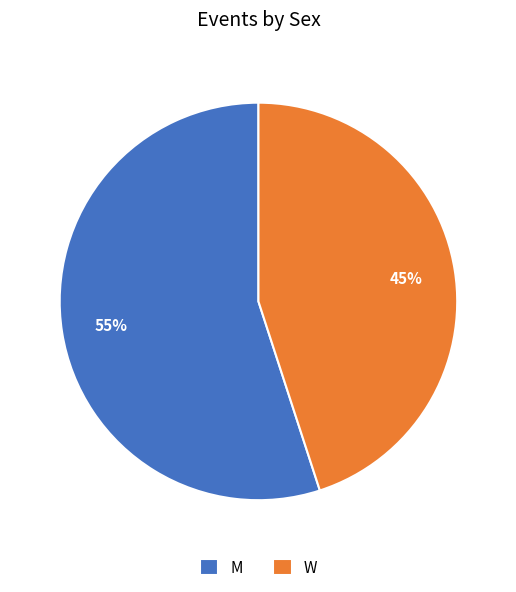

Rank the categories by value from lowest to highest.

W, M